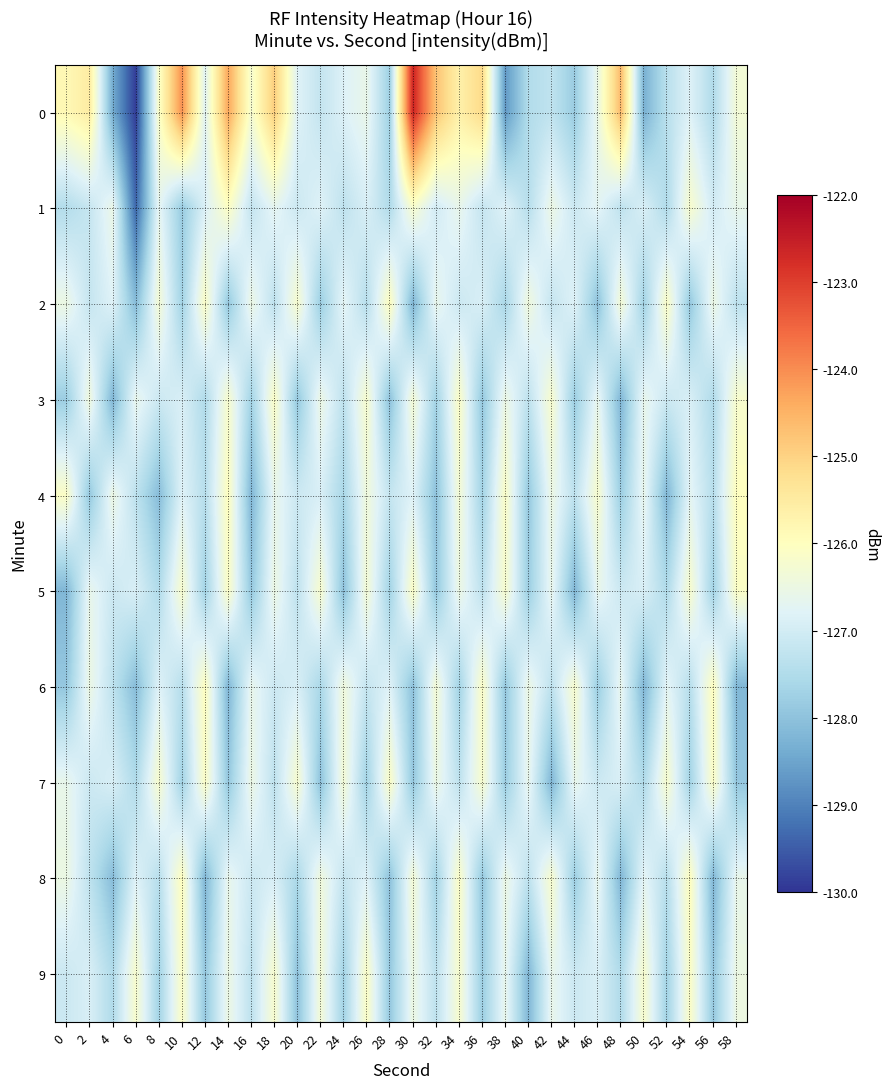

What is the maximum value shown in the chart?

-122.6